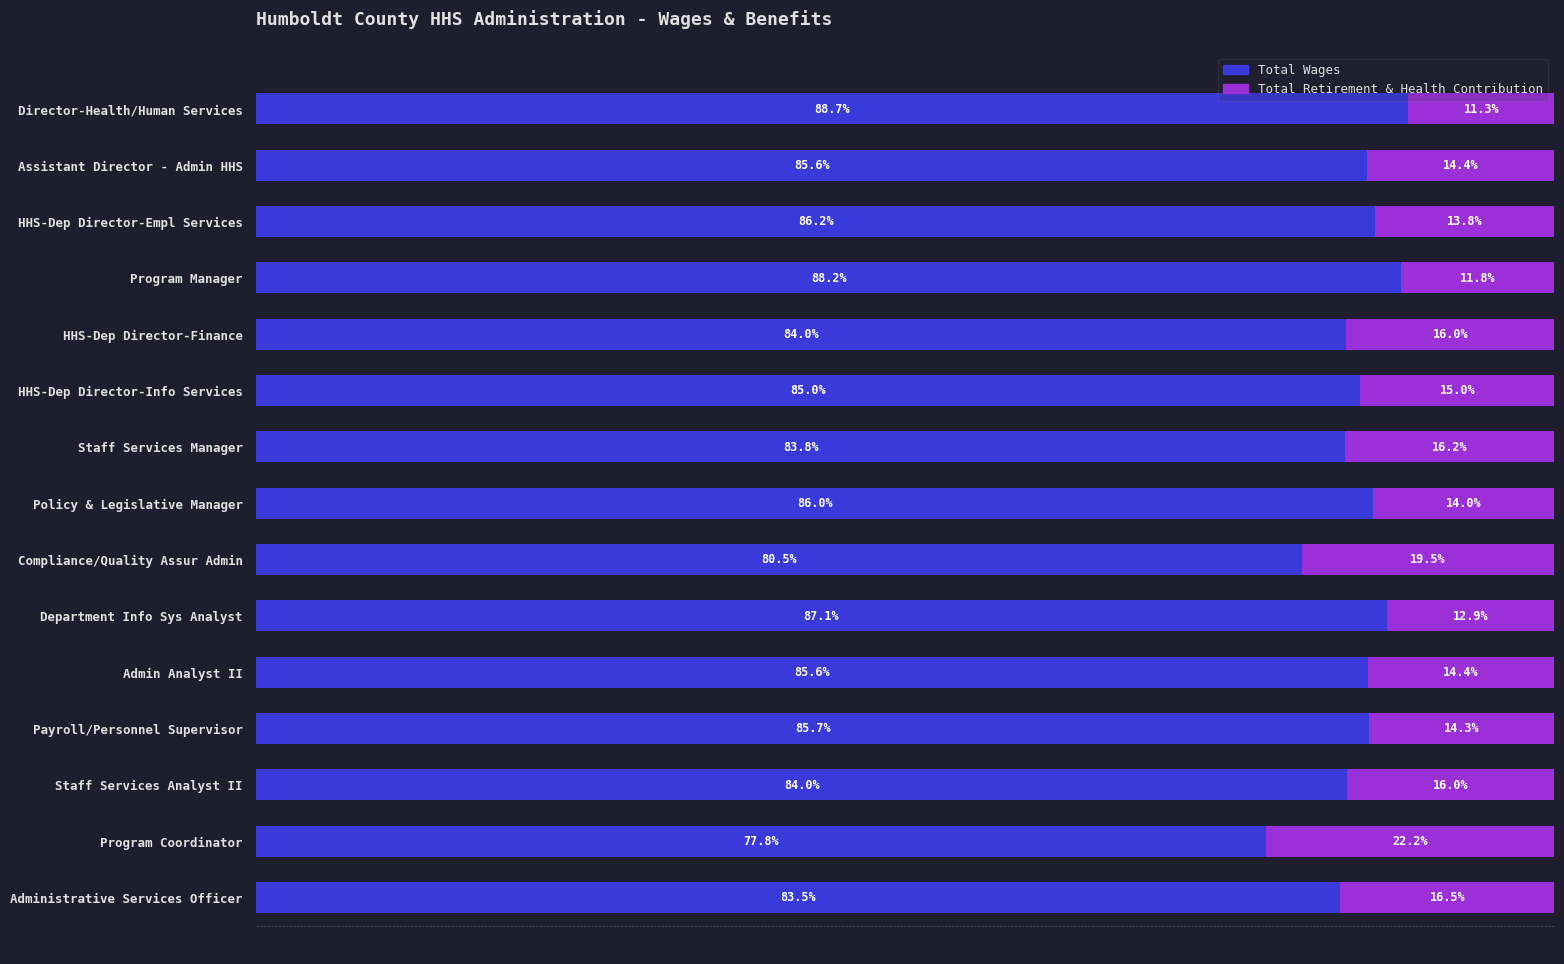

Where is Total Wages nearest to the value 83?

Administrative Services Officer